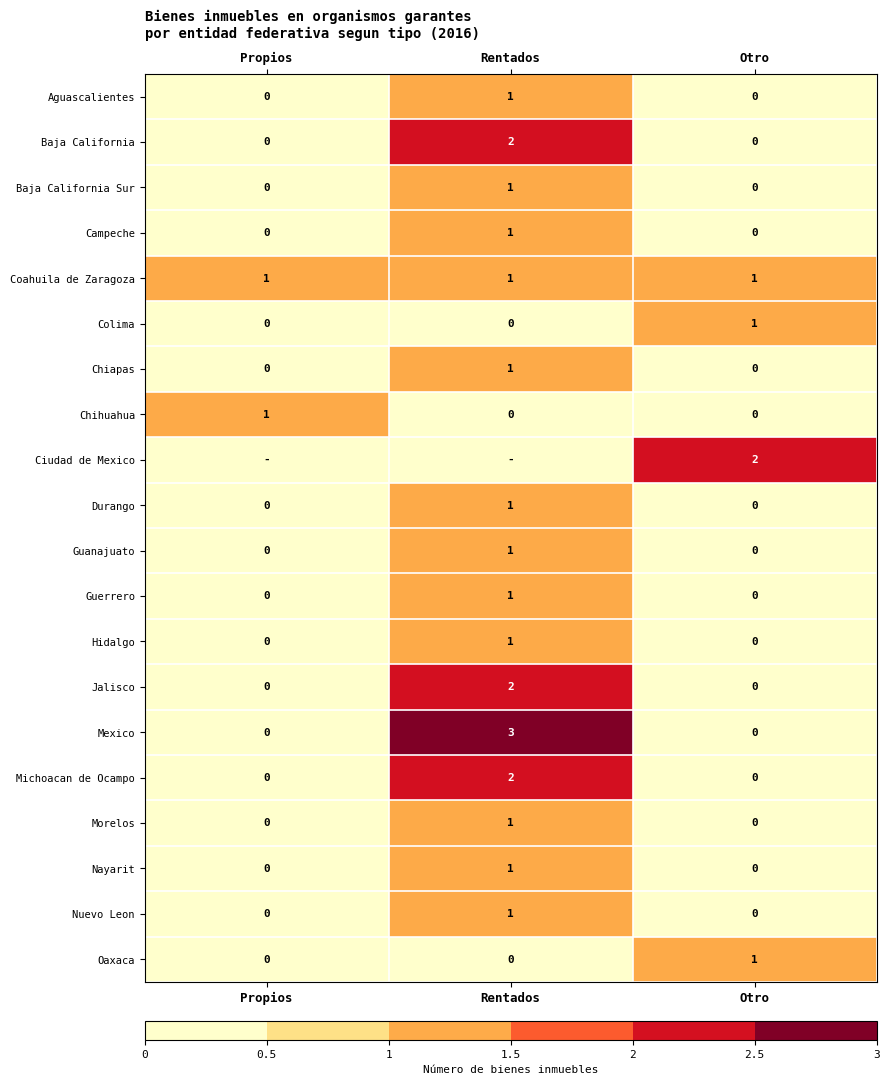

At which label does Nayarit reach its peak?

Rentados